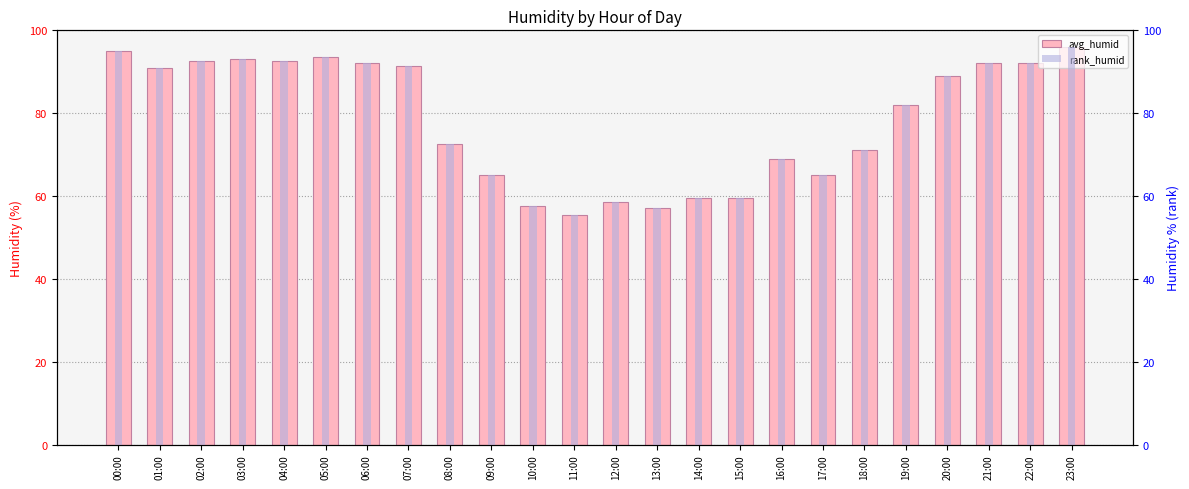

What is the average value of the avg_humid series?

78.4